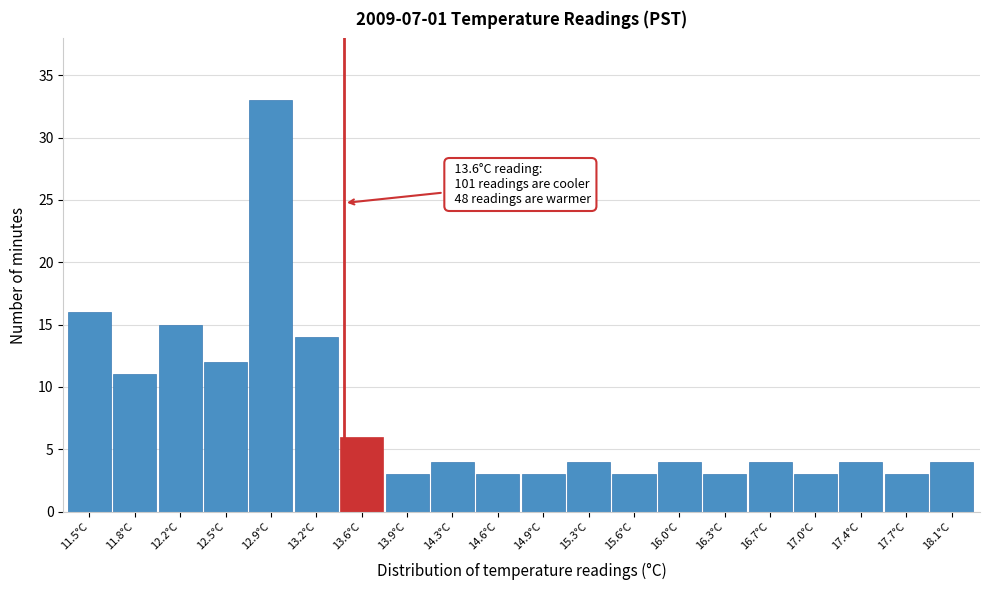

Reading left to right, list all the values displayed in this chart.

11.5°C=16	11.8°C=11	12.2°C=15	12.5°C=12	12.9°C=33	13.2°C=14	13.6°C=6	13.9°C=3	14.3°C=4	14.6°C=3	14.9°C=3	15.3°C=4	15.6°C=3	16.0°C=4	16.3°C=3	16.7°C=4	17.0°C=3	17.4°C=4	17.7°C=3	18.1°C=4